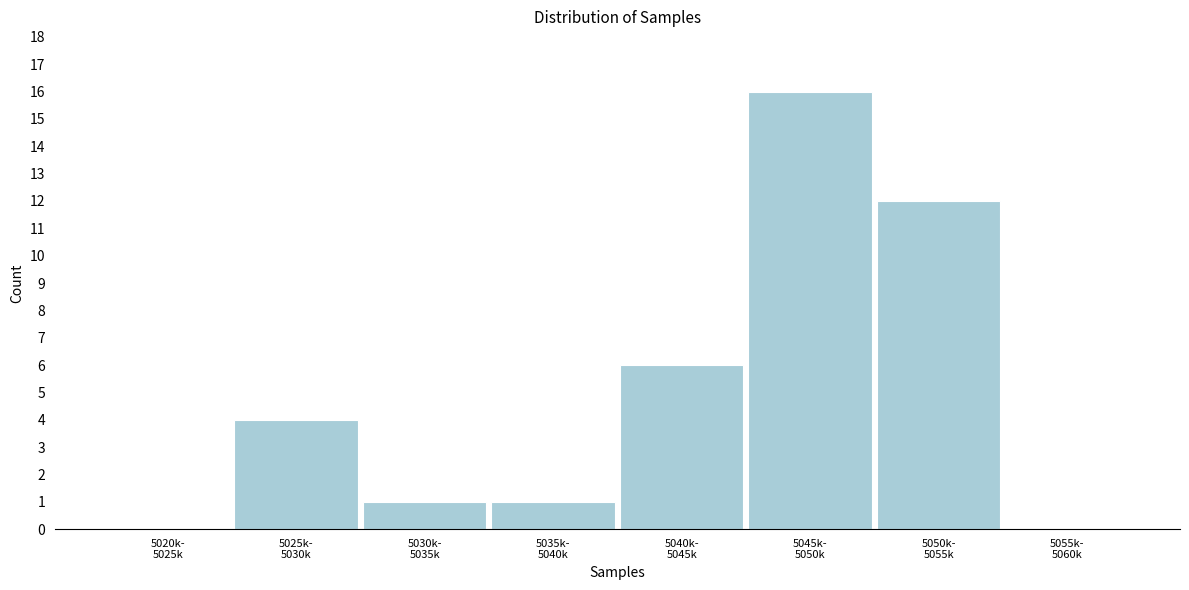

What is the maximum value shown in the chart?

16